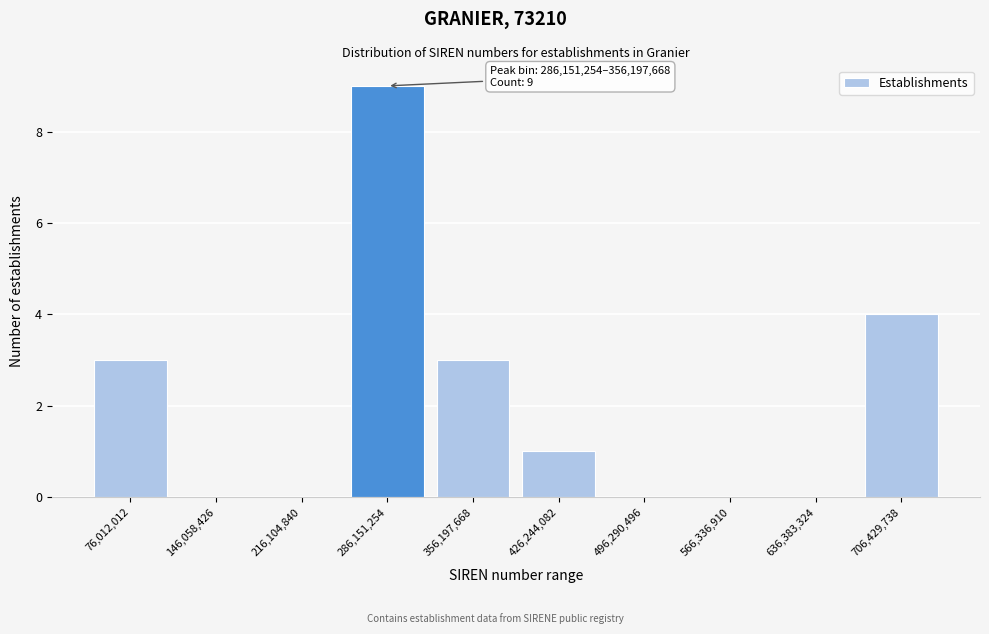

Reading right to left, list all the values displayed in this chart.

706,429,738=4	636,383,324=0	566,336,910=0	496,290,496=0	426,244,082=1	356,197,668=3	286,151,254=9	216,104,840=0	146,058,426=0	76,012,012=3